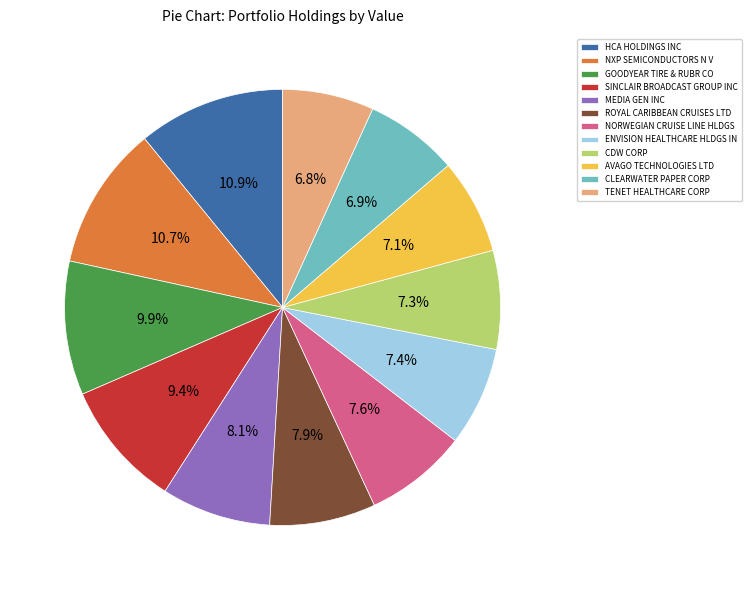

What percentage is NOT represented by SINCLAIR BROADCAST GROUP INC?

90.6%